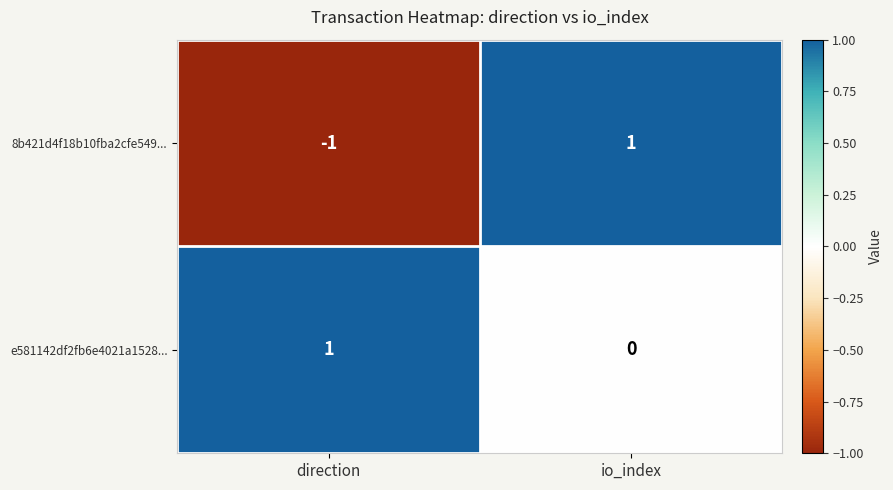

At which category is the sum across all series the highest?

io_index